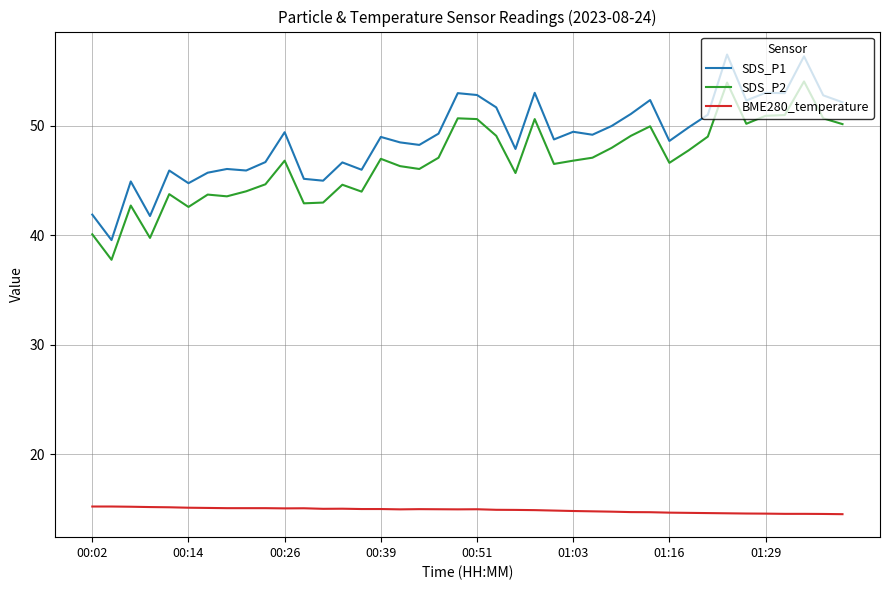

List the series in order of their peak value, lowest first.

BME280_temperature, SDS_P2, SDS_P1